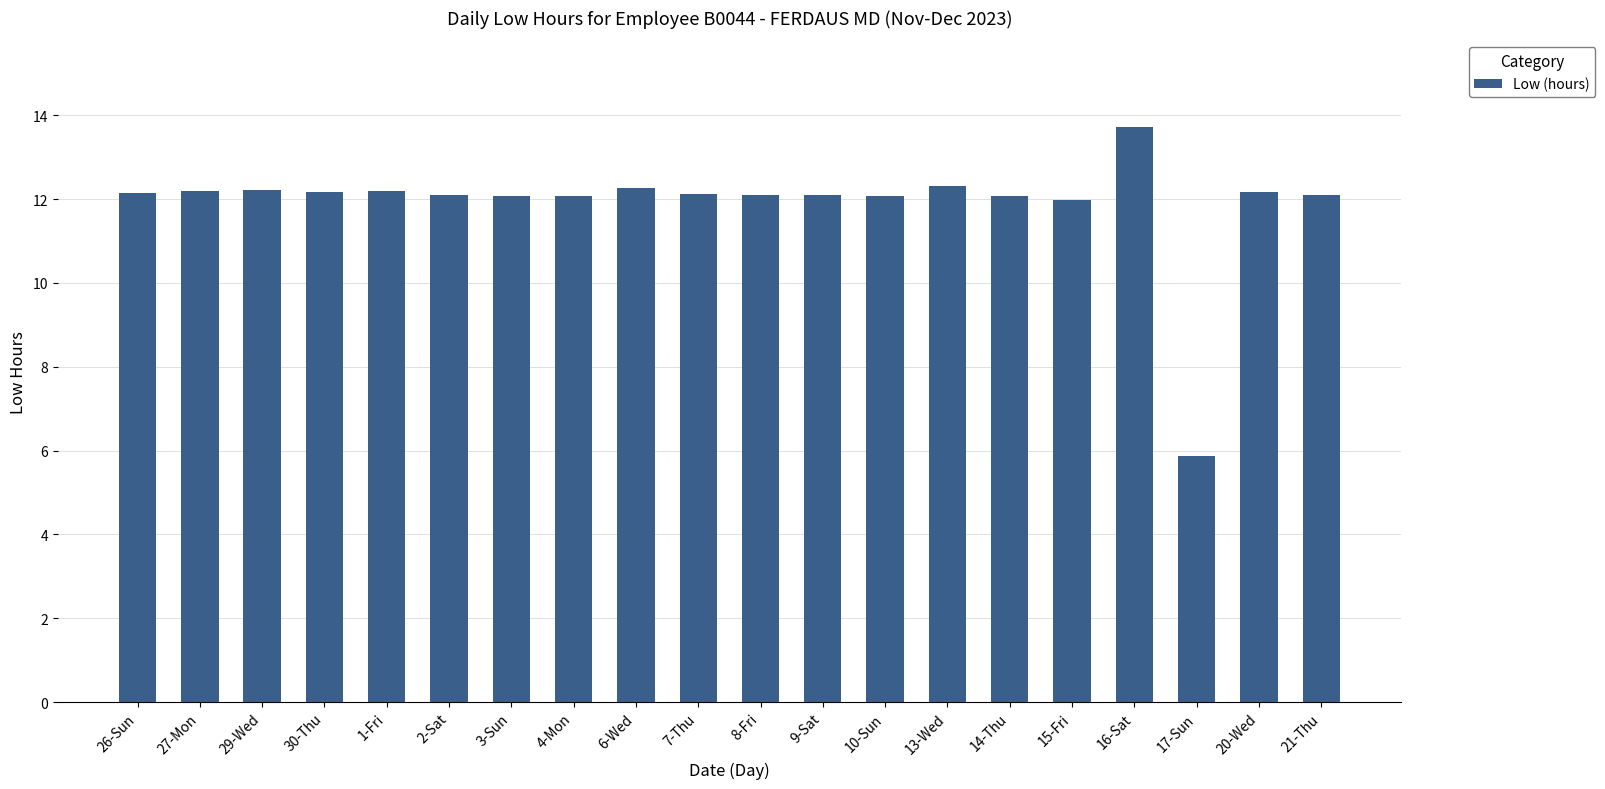

At which category does the chart reach its minimum across all series?

17-Sun